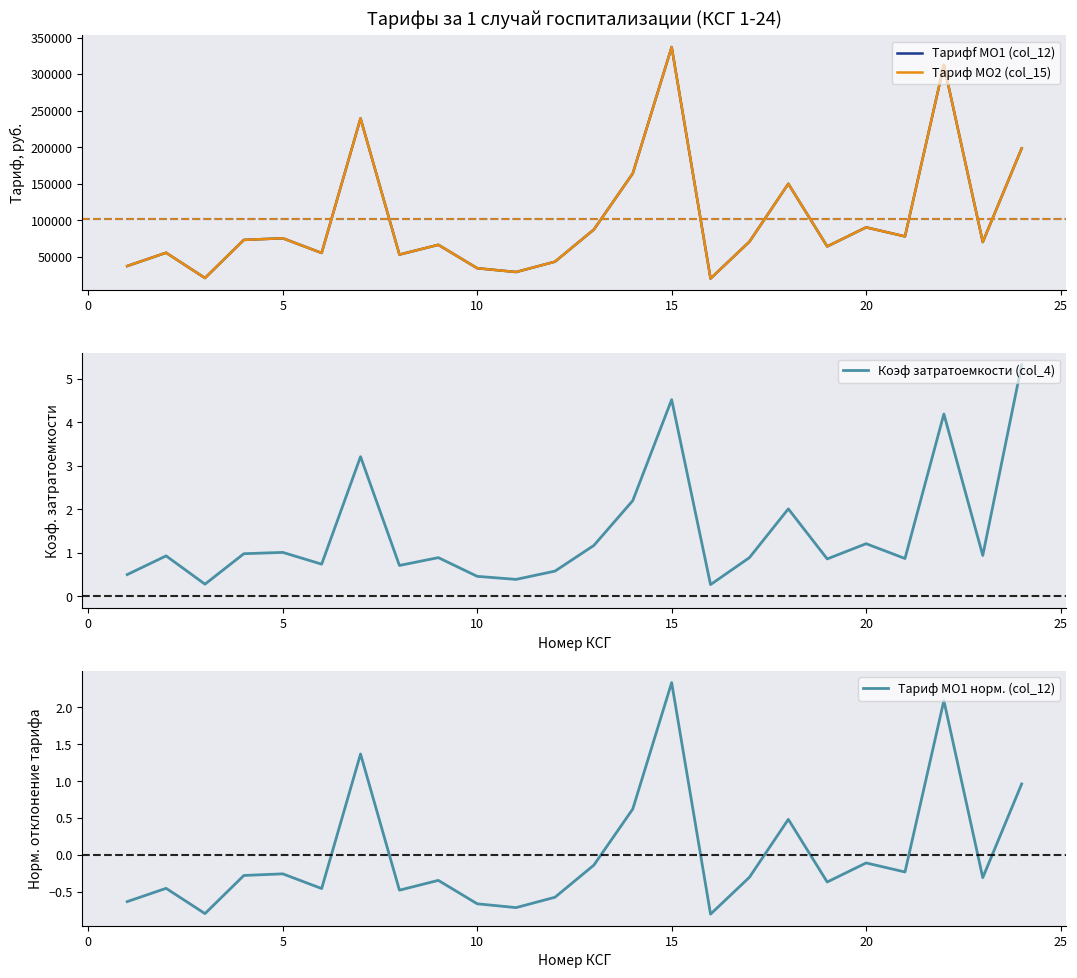

At which label does Тариф МО1 норм. (col_12) reach its peak?

15